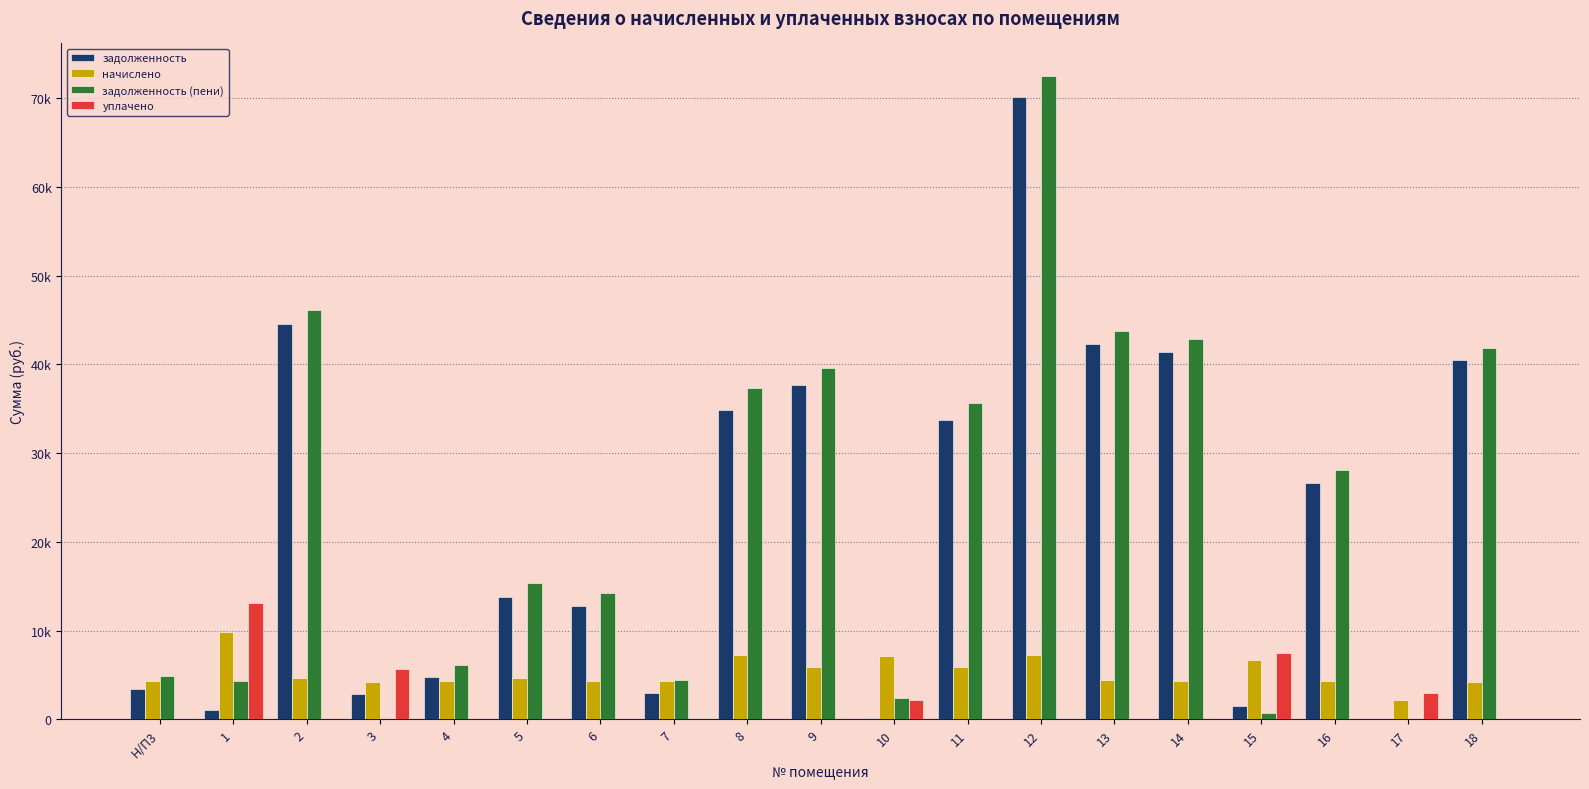

What is the label of the 6th bar from the left?

5